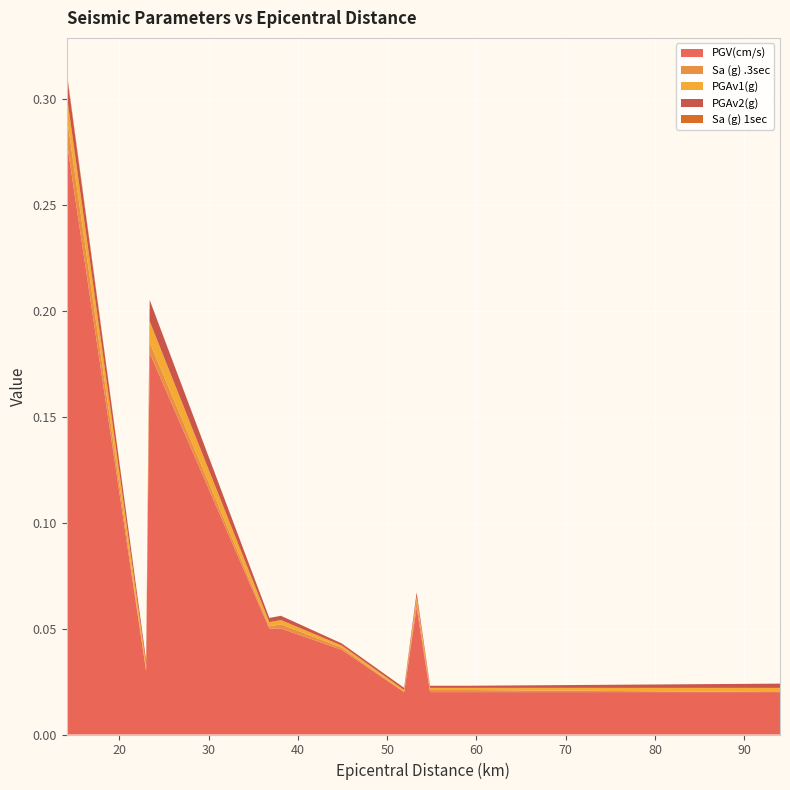

Reading right to left, what are all the values shown in this chart?

PGV(cm/s): Porterville=0.0	Tower 2=0.0	Laurel Mtn Radio Fac=0.0	Snort=0.1	Nine Mile Canyon=0.0	California City Airport=0.0	Bowman Road=0.1	Alta Sierra 2=0.1	Hanning Flat=0.2	Onyx Ranch=0.0	Bird Spring=0.3
Sa (g) .3sec: Porterville=0.0	Tower 2=0.0	Laurel Mtn Radio Fac=0.0	Snort=0.0	Nine Mile Canyon=0.0	California City Airport=0.0	Bowman Road=0.0	Alta Sierra 2=0.0	Hanning Flat=0.0	Onyx Ranch=0.0	Bird Spring=0.0
PGAv1(g): Porterville=0.0	Tower 2=0.0	Laurel Mtn Radio Fac=0.0	Snort=0.0	Nine Mile Canyon=0.0	California City Airport=0.0	Bowman Road=0.0	Alta Sierra 2=0.0	Hanning Flat=0.0	Onyx Ranch=0.0	Bird Spring=0.0
PGAv2(g): Porterville=0.0	Tower 2=0.0	Laurel Mtn Radio Fac=0.0	Snort=0.0	Nine Mile Canyon=0.0	California City Airport=0.0	Bowman Road=0.0	Alta Sierra 2=0.0	Hanning Flat=0.0	Onyx Ranch=0.0	Bird Spring=0.0
Sa (g) 1sec: Porterville=0.0	Tower 2=0.0	Laurel Mtn Radio Fac=0.0	Snort=0.0	Nine Mile Canyon=0.0	California City Airport=0.0	Bowman Road=0.0	Alta Sierra 2=0.0	Hanning Flat=0.0	Onyx Ranch=0.0	Bird Spring=0.0